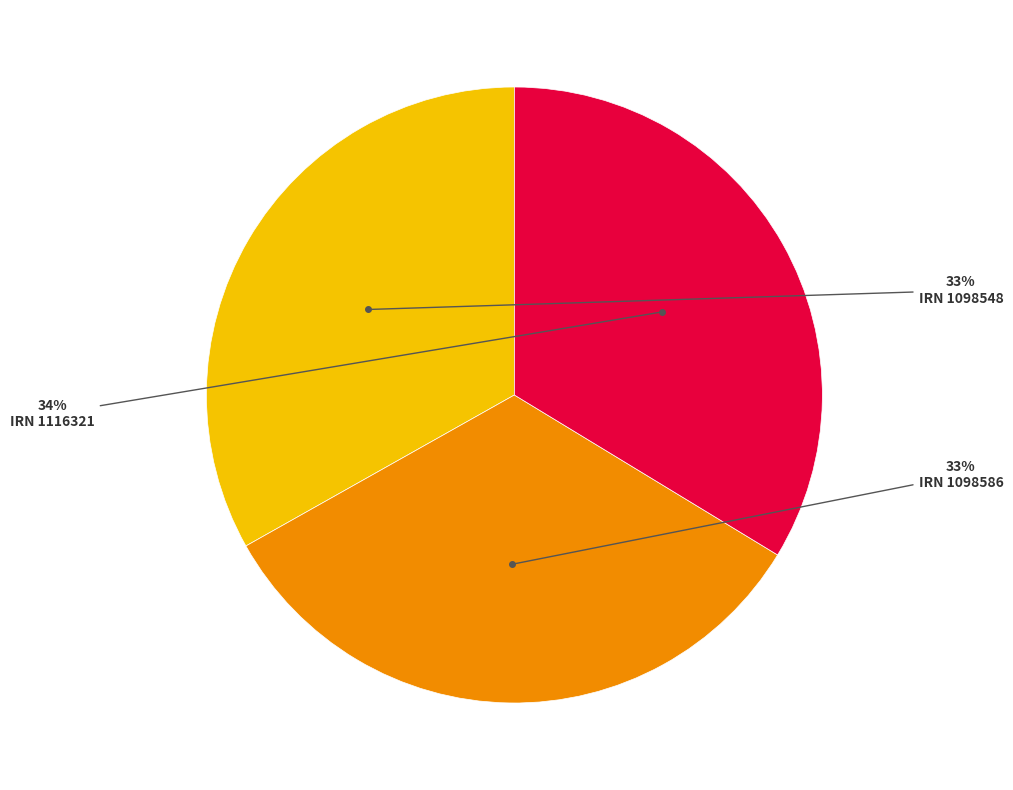

Does any single category account for the majority?

No